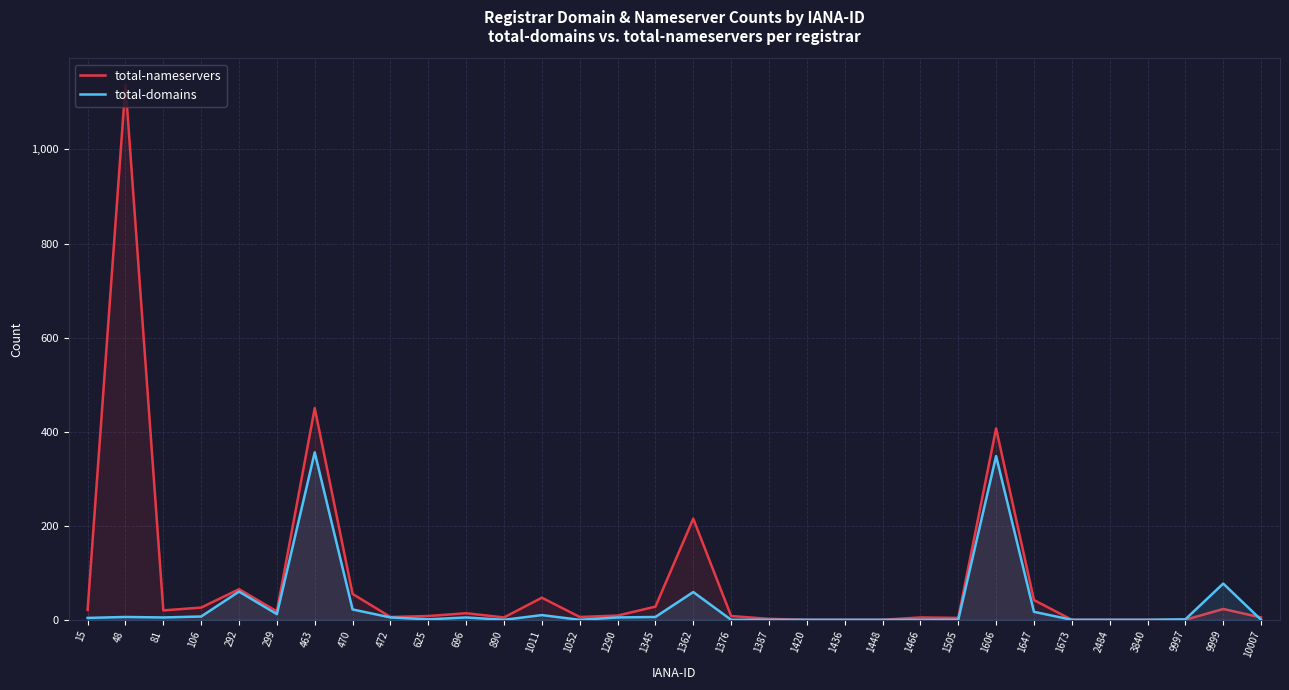

Reading right to left, transcribe all the data shown in this chart.

total-nameservers: 10007=5	9999=23	9997=0	3840=0	2484=0	1673=0	1647=42	1606=407	1505=4	1466=5	1448=0	1436=0	1420=0	1387=2	1376=8	1362=215	1345=28	1290=9	1052=6	1011=47	890=5	696=14	625=8	472=6	470=55	463=450	299=18	292=65	106=26	81=20	48=1137	15=21
total-domains: 10007=0	9999=77	9997=1	3840=0	2484=0	1673=0	1647=17	1606=348	1505=0	1466=0	1448=0	1436=0	1420=0	1387=0	1376=0	1362=59	1345=6	1290=5	1052=0	1011=10	890=0	696=5	625=1	472=5	470=22	463=356	299=12	292=60	106=7	81=5	48=6	15=4